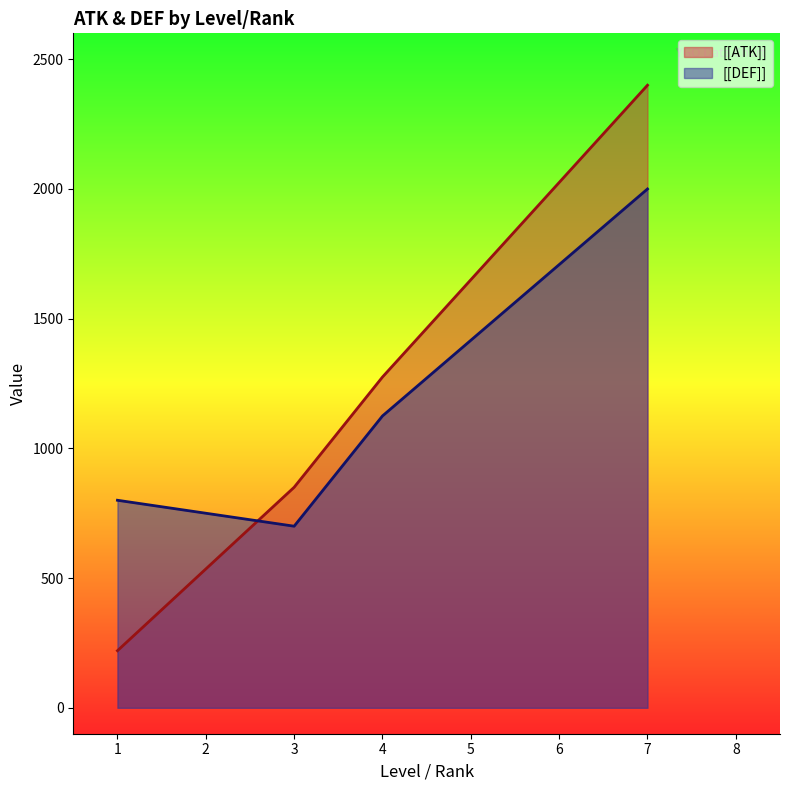

Rank the series at 1 from highest to lowest value.

[[DEF]], [[ATK]]